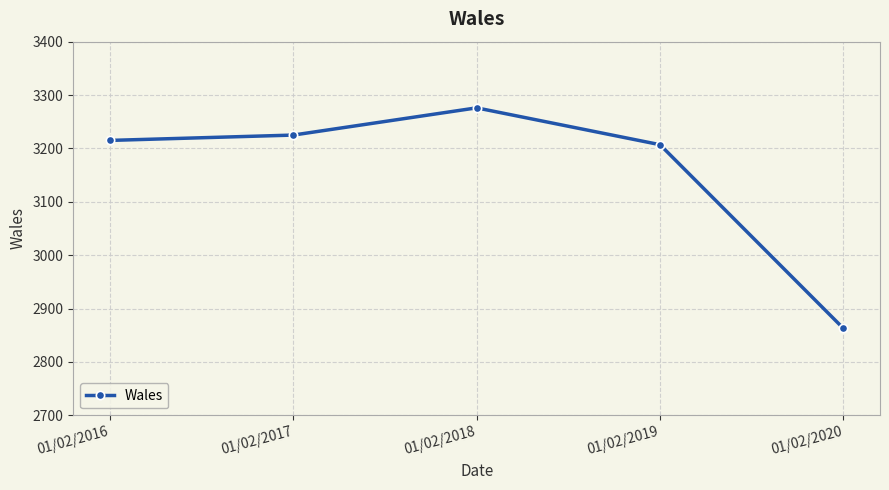

Which category has the lowest value across all series?

01/02/2020